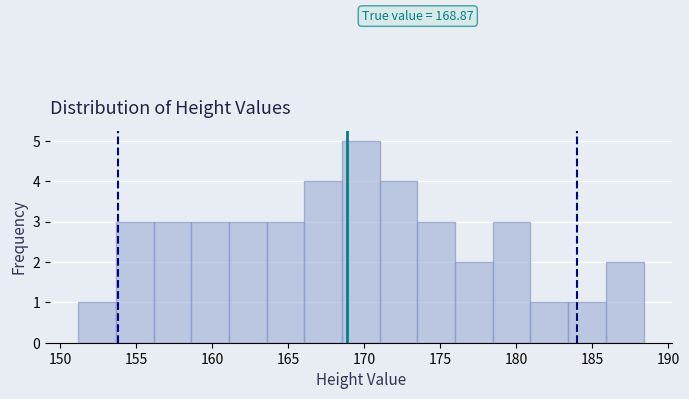

Which range on the x-axis has the tallest bar?

168.5 to 171.0